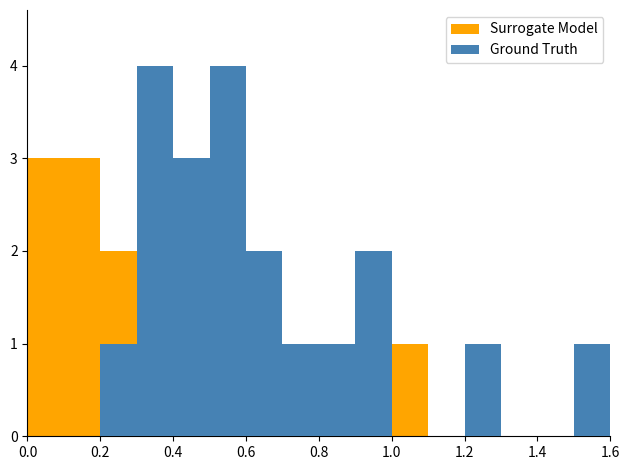

At which category does the chart reach its peak across all series?

0.6